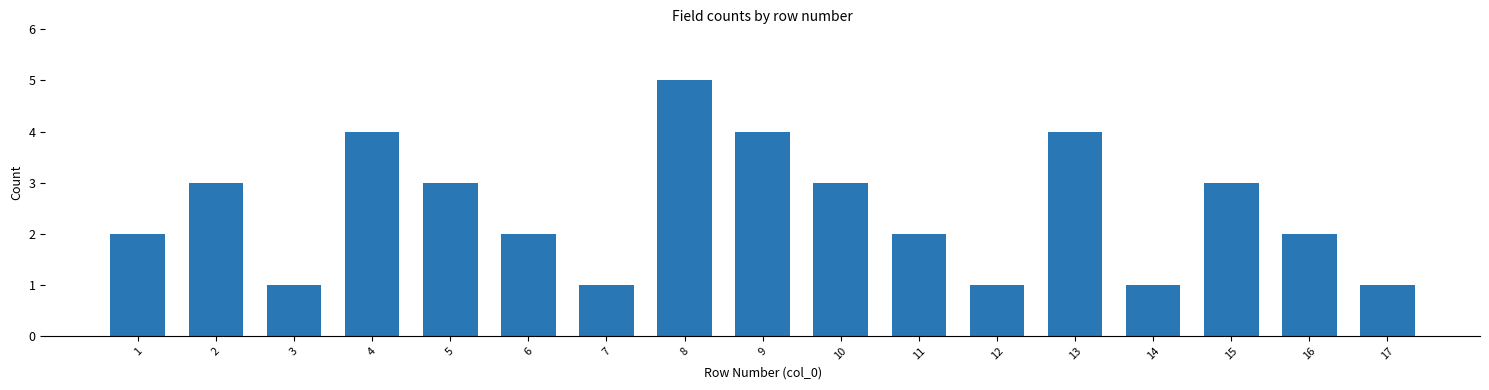

Reading left to right, list all the values displayed in this chart.

1=2	2=3	3=1	4=4	5=3	6=2	7=1	8=5	9=4	10=3	11=2	12=1	13=4	14=1	15=3	16=2	17=1